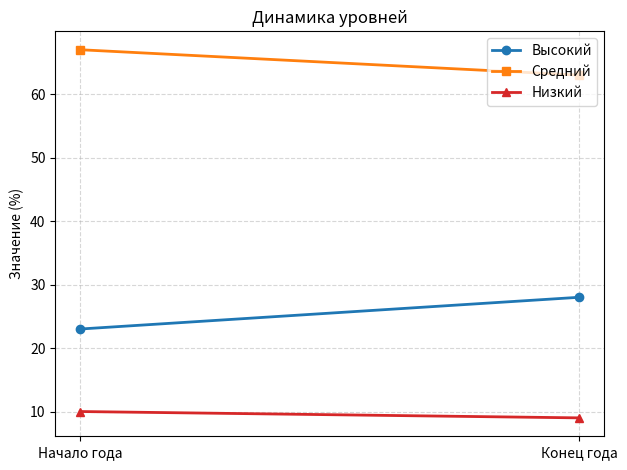

Which series has the widest spread of values?

Высокий